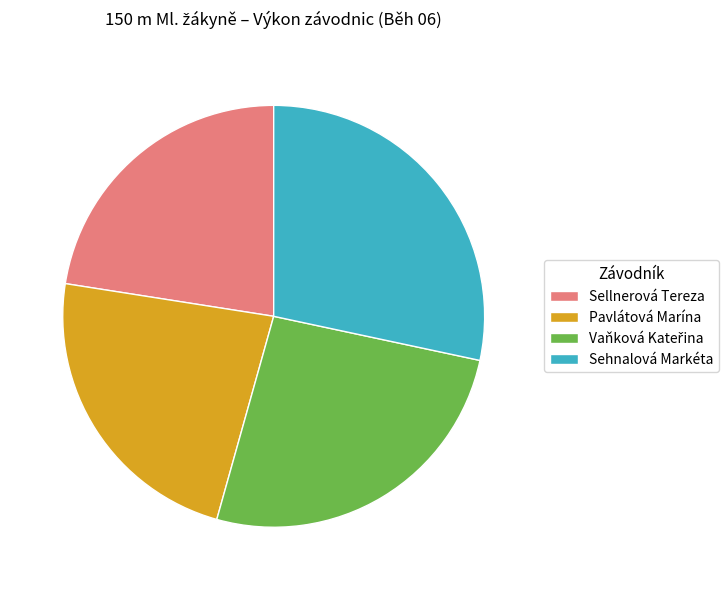

How many segments does this pie chart have?

4